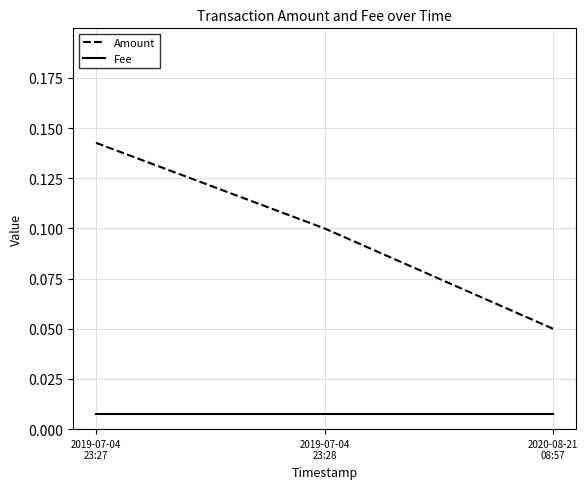

Which series has the widest spread of values?

Amount